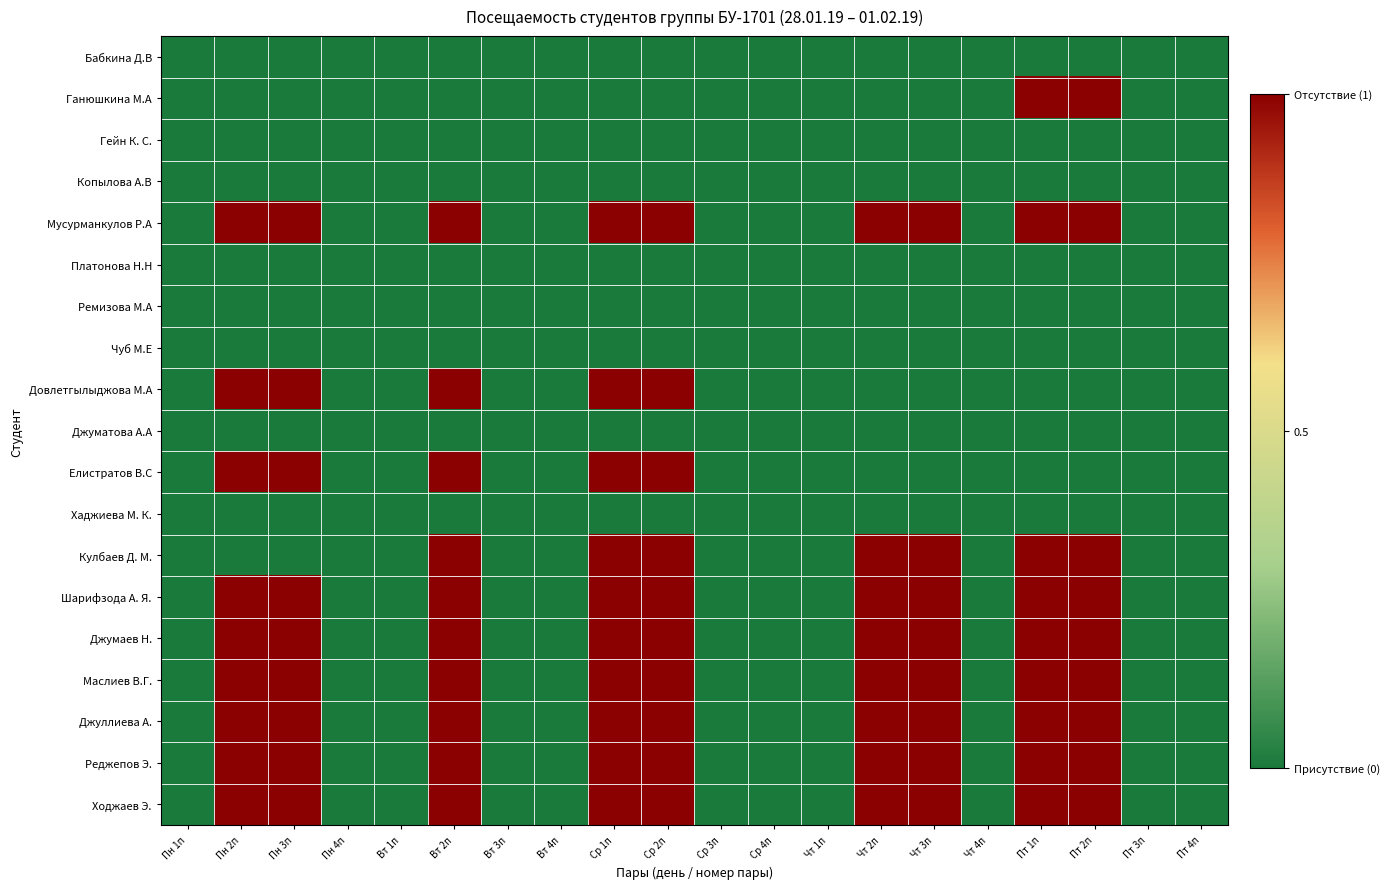

At how many categories does at least one series exceed 0?

9